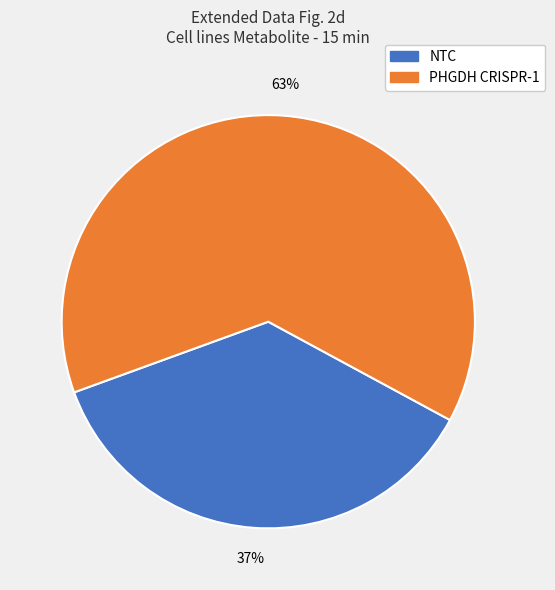

To the nearest percent, what is the average slice percentage?

50%